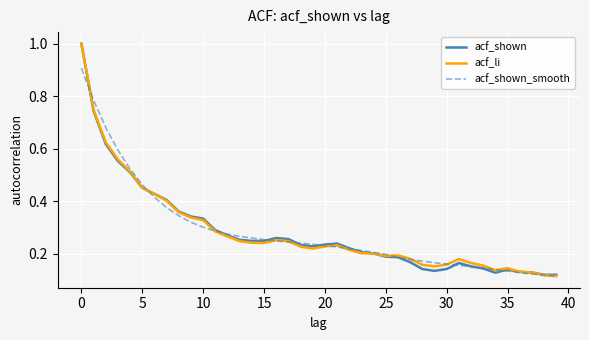

At how many categories does at least one series exceed 0?

40